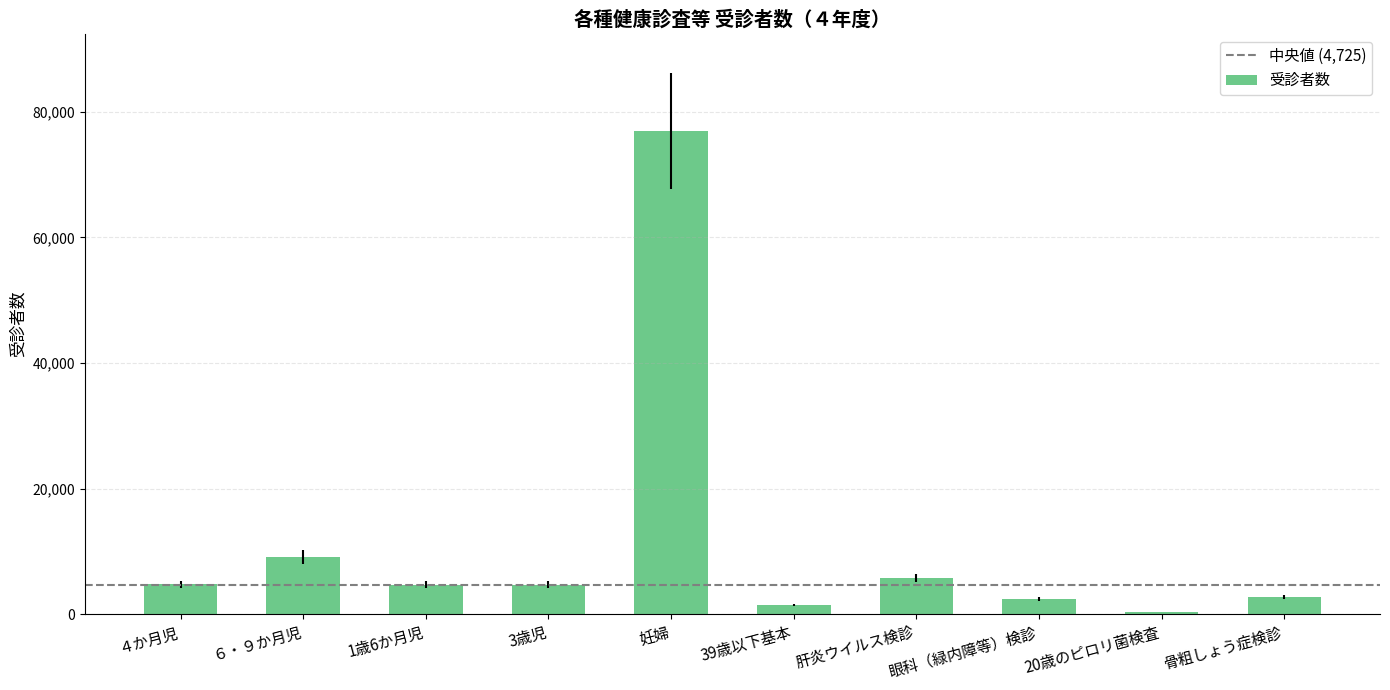

What is the change in value from 1歳6か月児 to 妊婦?

+72241